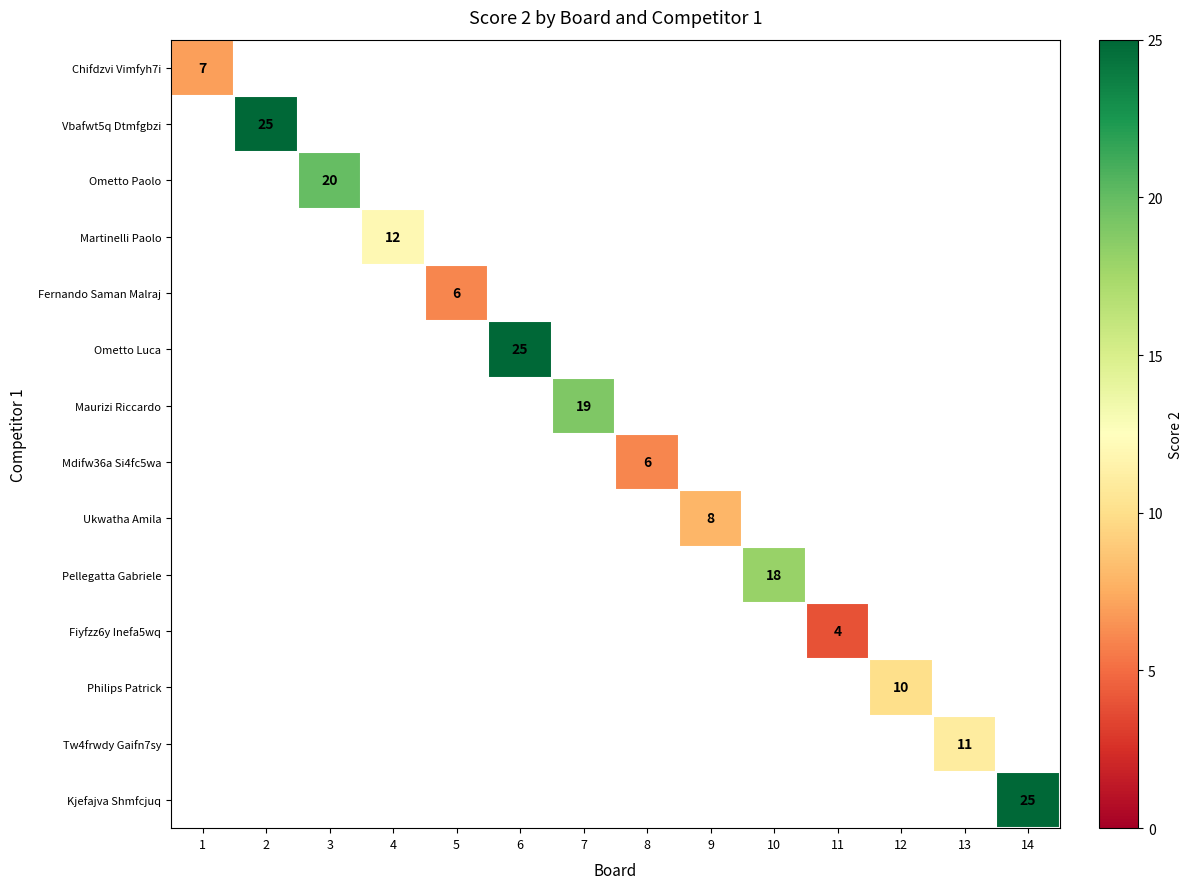

True or false: Maurizi Riccardo has a value of 13 at 7.

False